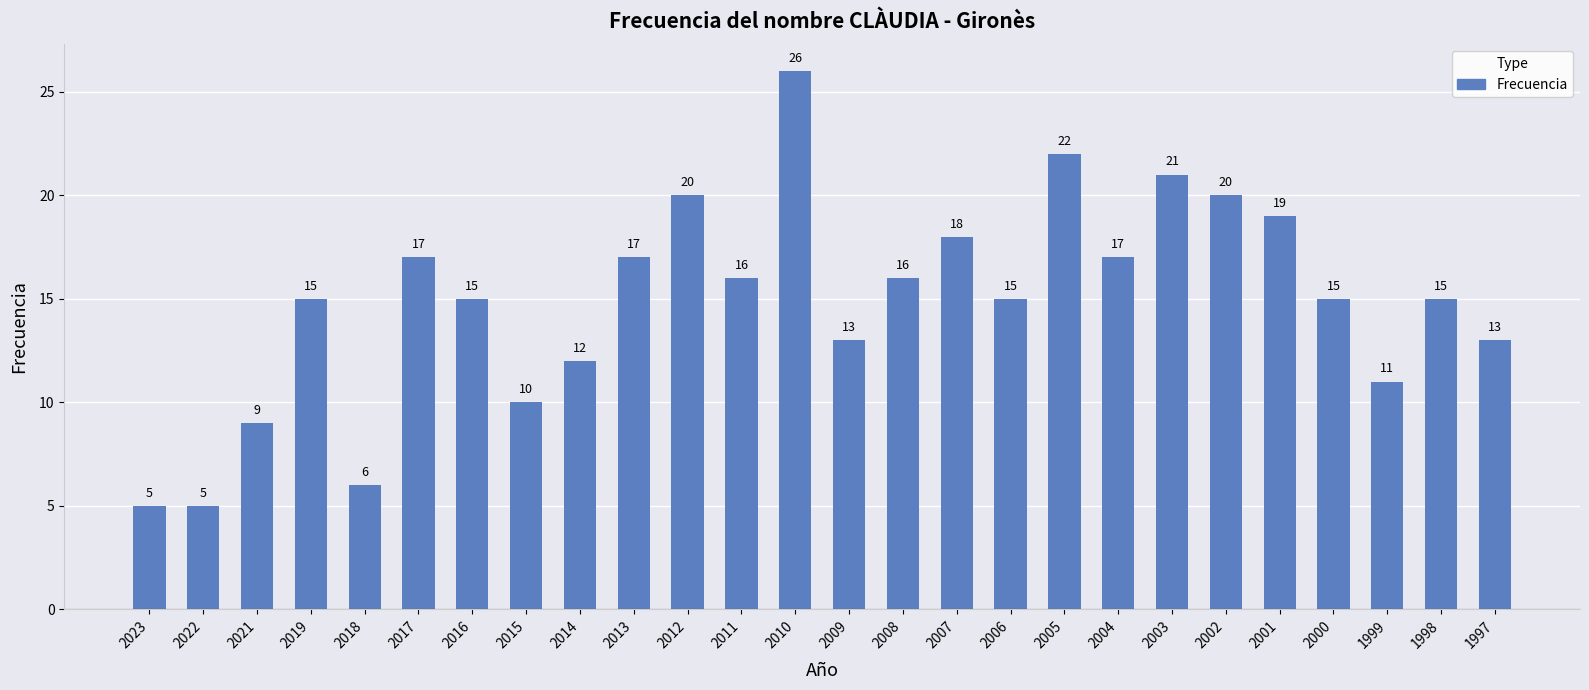

What is the greatest value displayed?

26